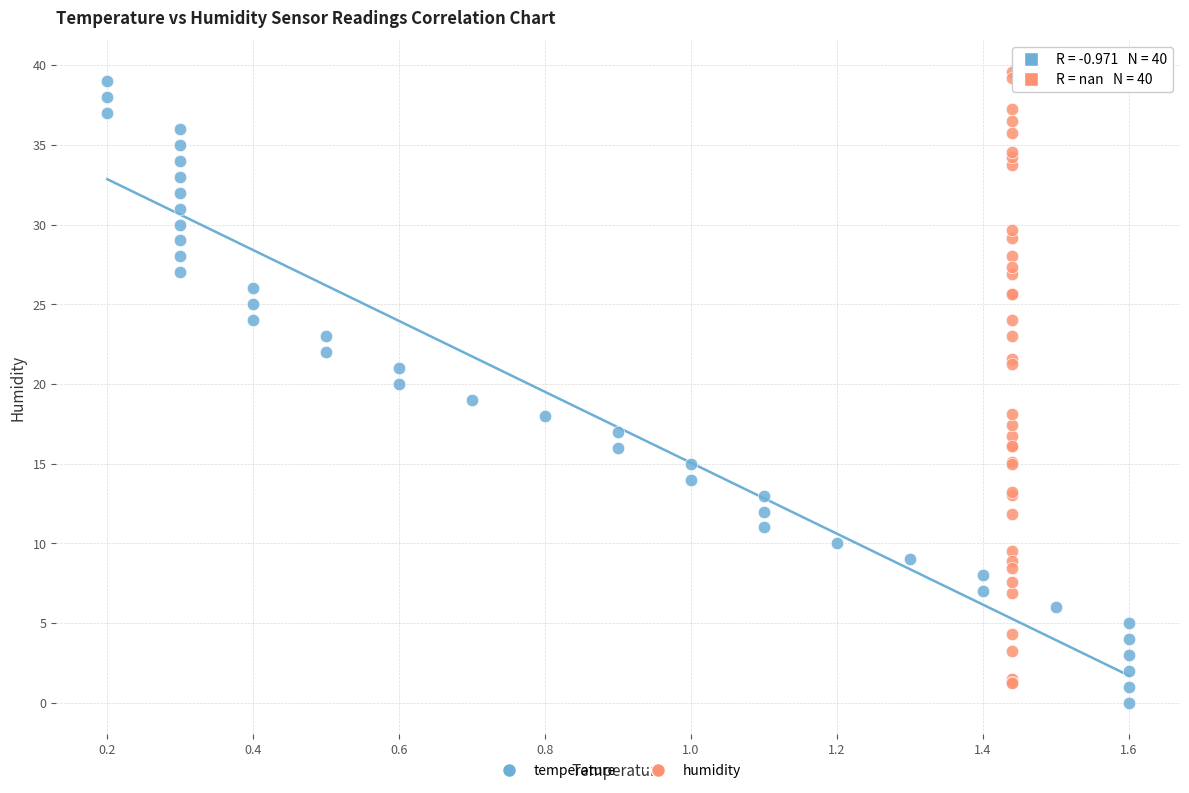

What are all the series names shown in the legend?

temperature, humidity